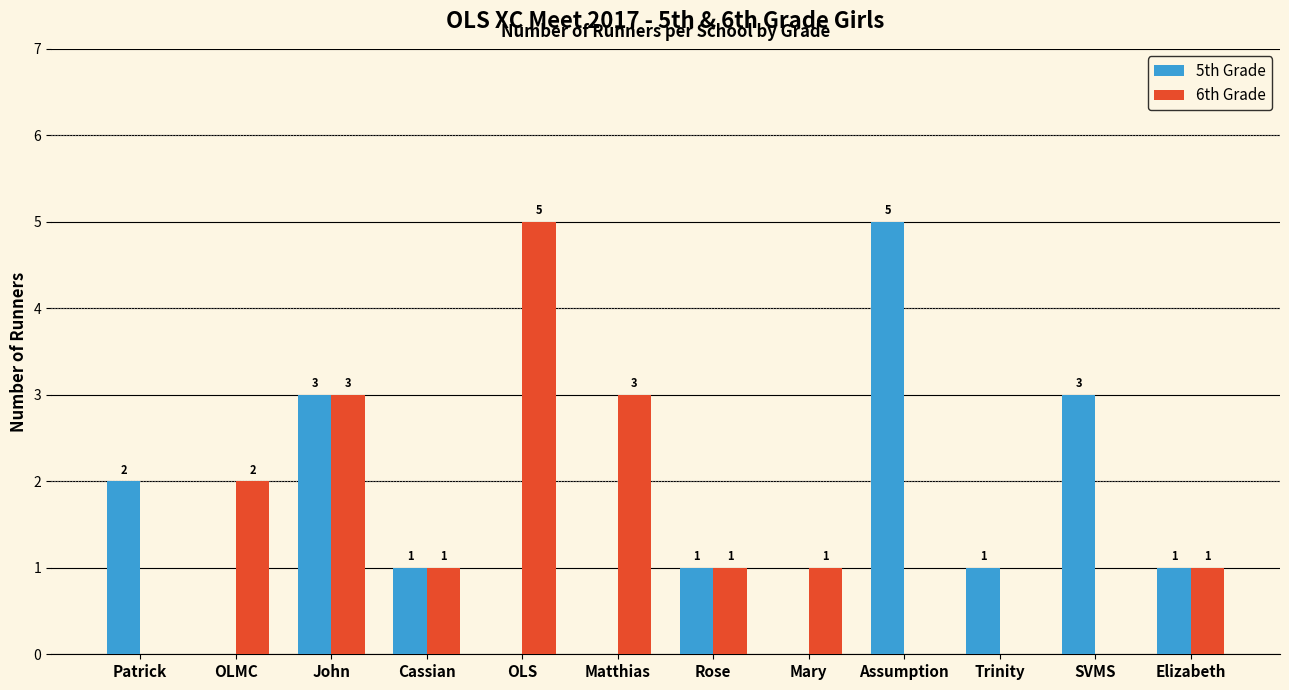

How many groups of bars are there?

12